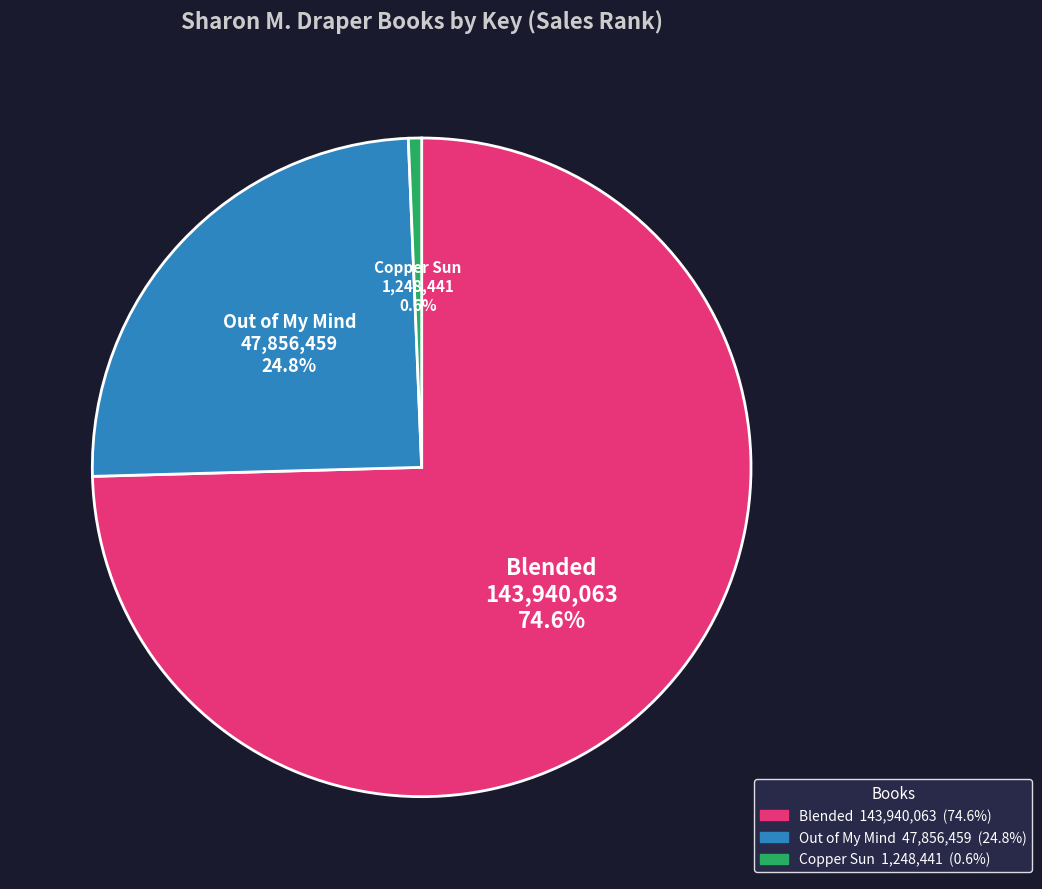

Which category has the biggest portion of the pie?

Blended